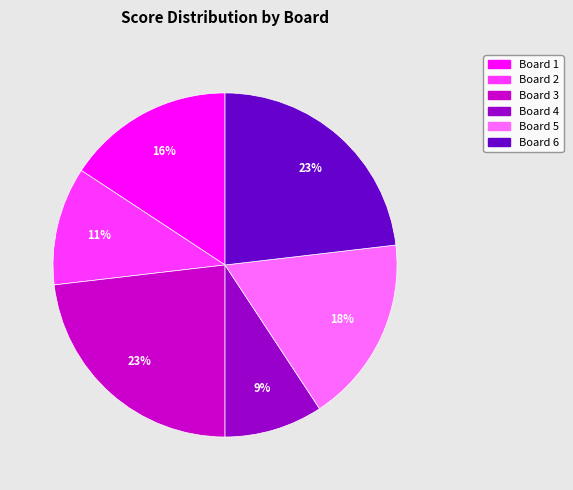

What is the smallest slice in the pie chart?

Board 4